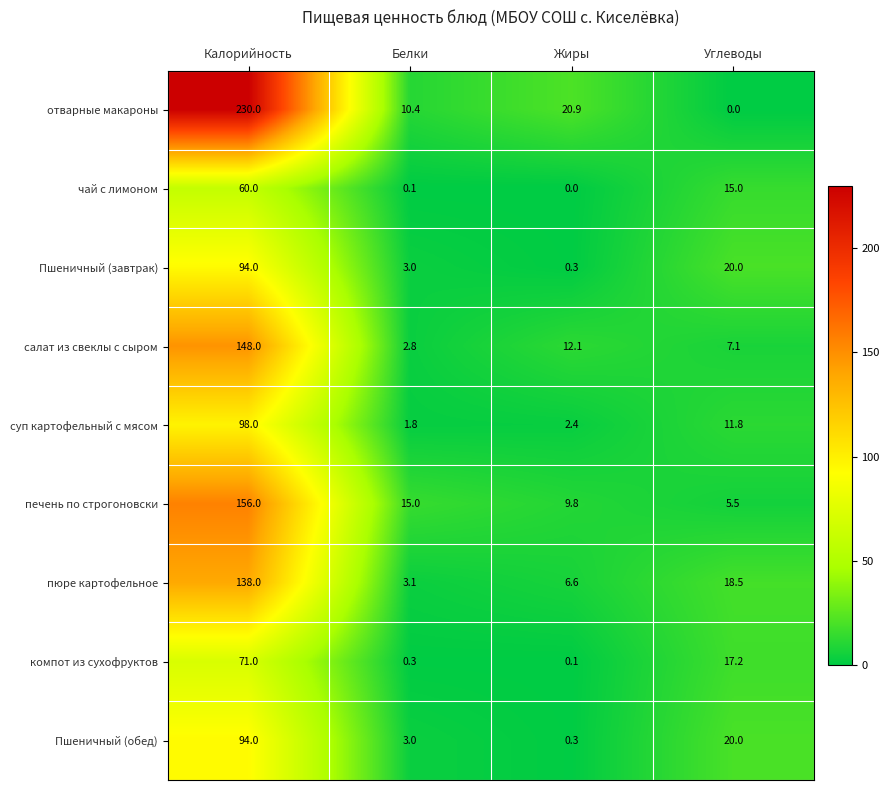

At which label does печень по строгоновски reach its minimum?

Углеводы